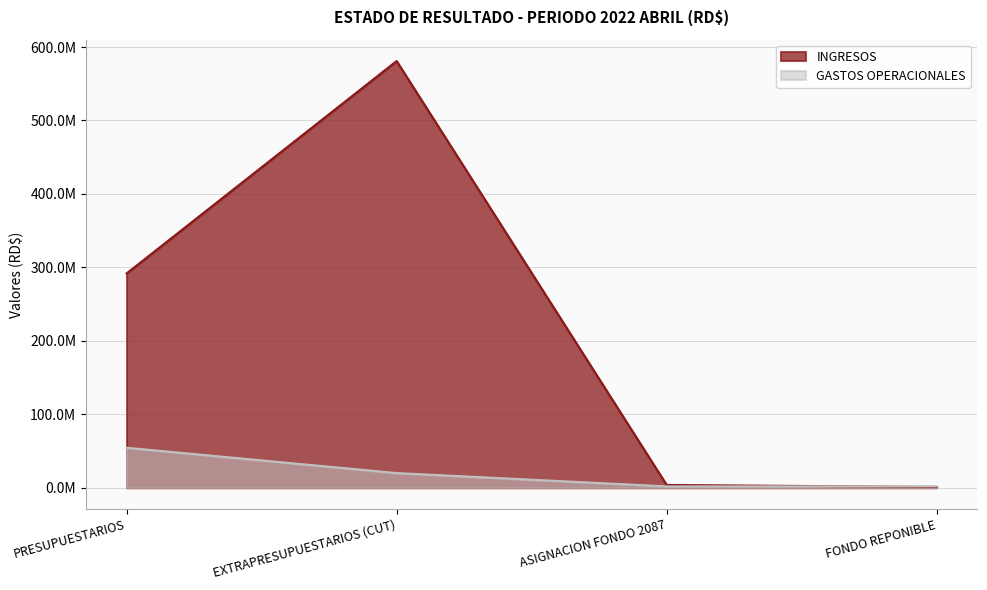

What is the highest value of the GASTOS OPERACIONALES series?

54430520.3